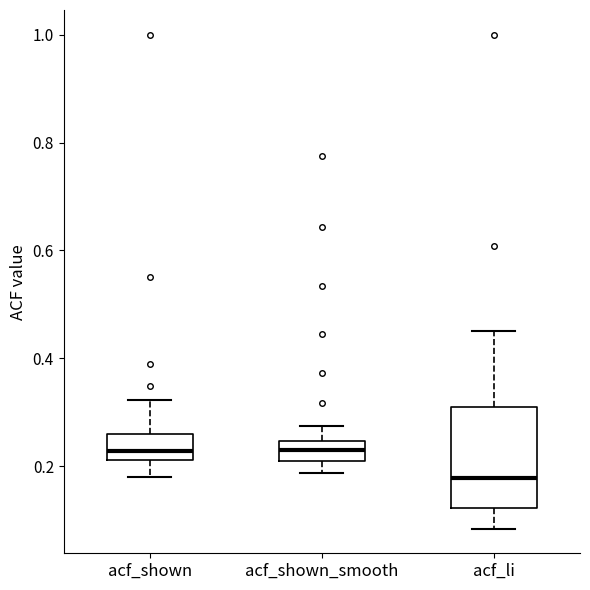

Which box's median line is the lowest?

acf_li